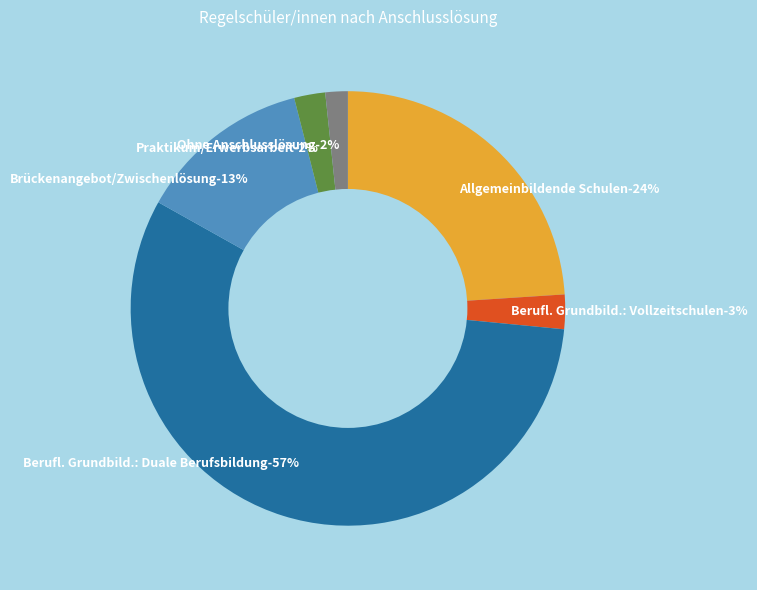

Is it true that Praktikum/Erwerbsarbeit is 12% of the pie?

False